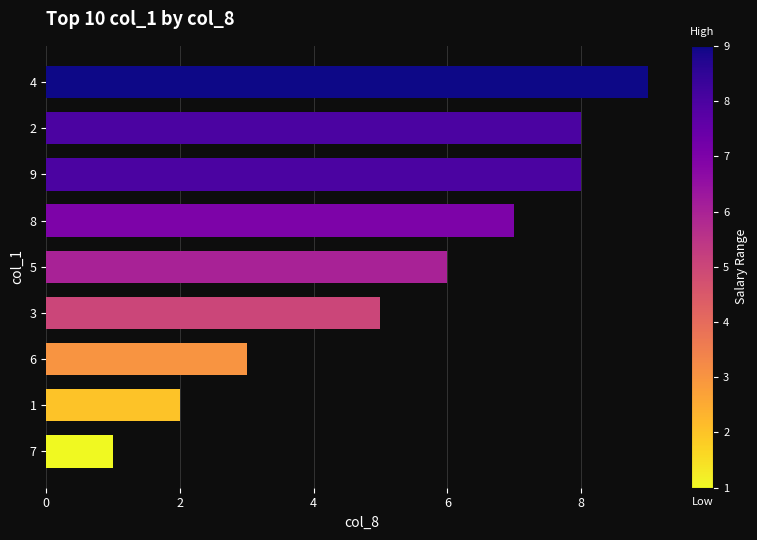

What is the difference between the maximum and minimum values?

8